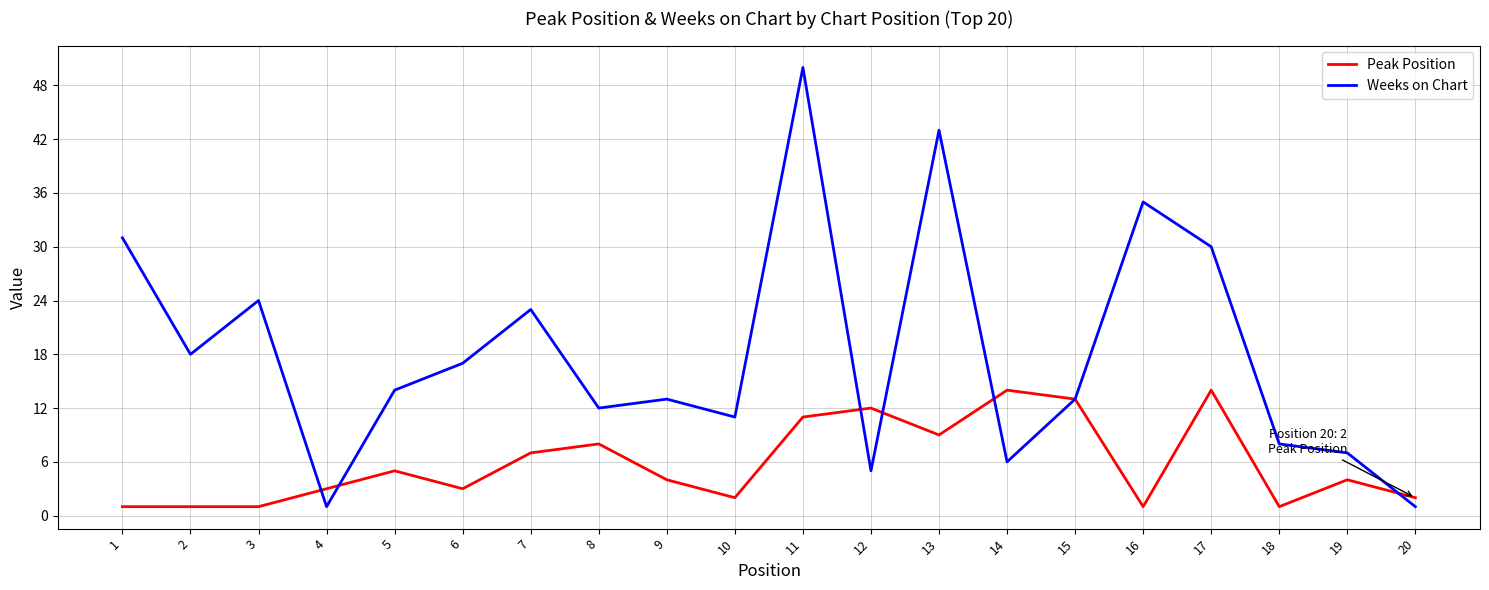

At which category does the chart reach its peak across all series?

11